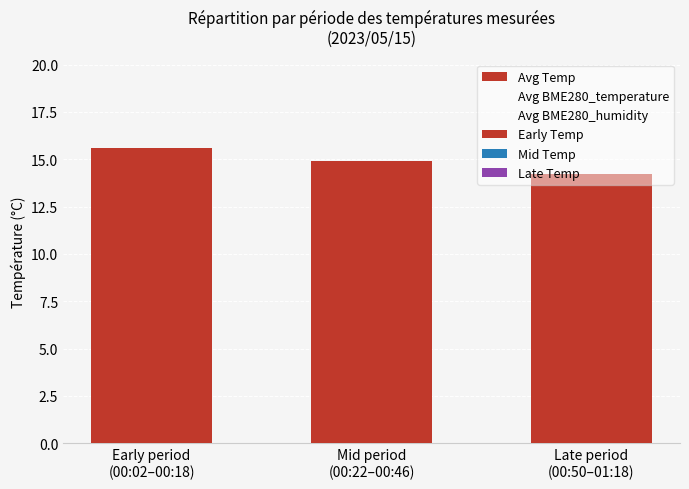

What is the sum of all Avg Temp values?

44.7